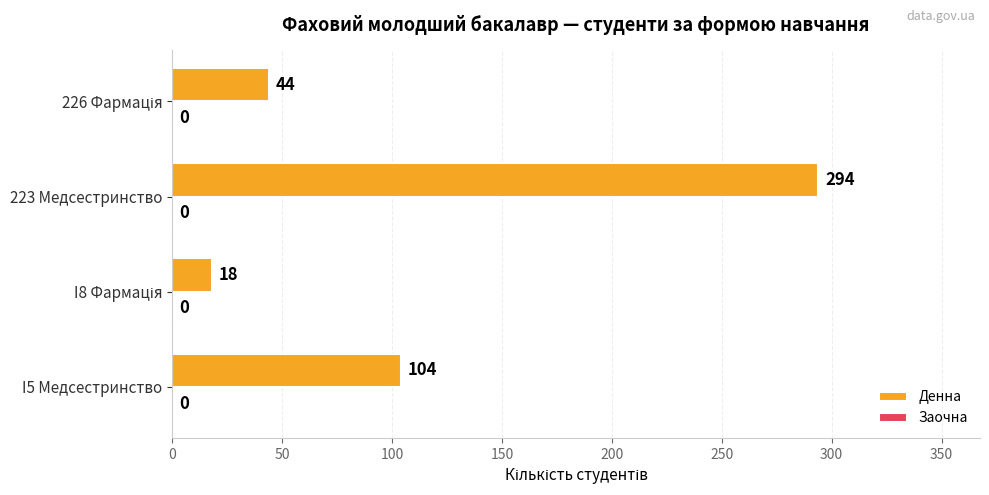

Reading bottom to top, list all the values displayed in this chart.

104	18	294	44